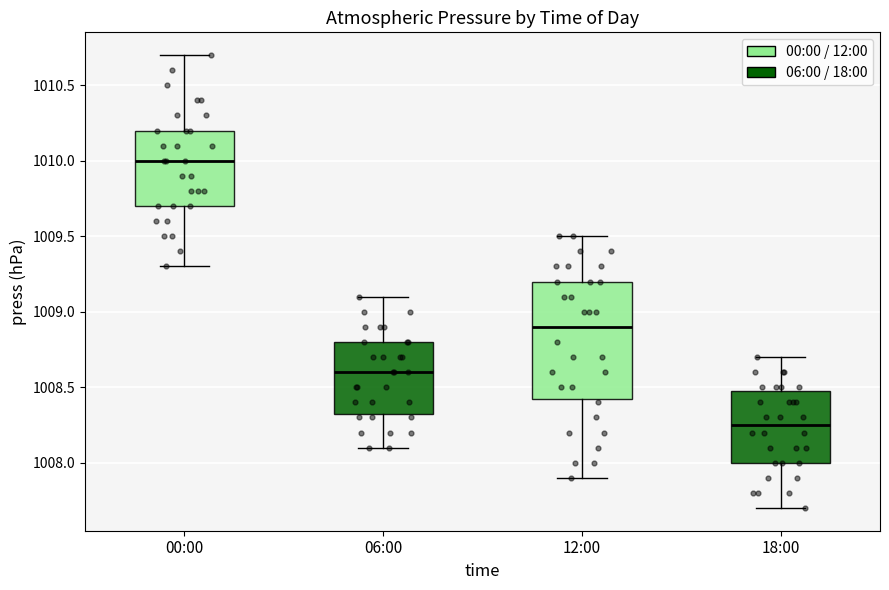

Reading left to right, transcribe this box plot: for each box, give where its median line is, the range the box spans, and where its two whiskers end, as read against the y-axis. The values are not printed on the chart, so give them approximately, as read against the axis.

00:00: median 1010.00, box 1009.70 to 1010.20, whiskers 1009.30 to 1010.70
06:00: median 1008.60, box 1008.35 to 1008.80, whiskers 1008.10 to 1009.10
12:00: median 1008.90, box 1008.45 to 1009.20, whiskers 1007.90 to 1009.50
18:00: median 1008.25, box 1008.00 to 1008.50, whiskers 1007.70 to 1008.70